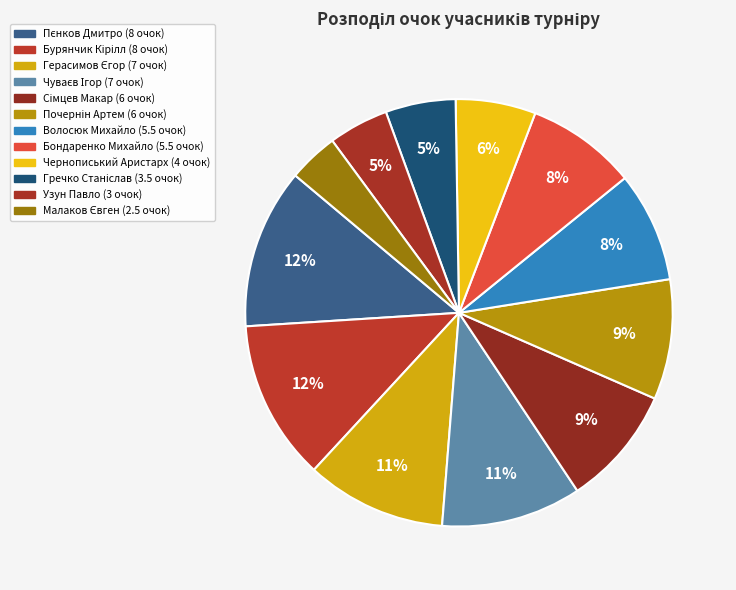

How many slices are in this pie chart?

12